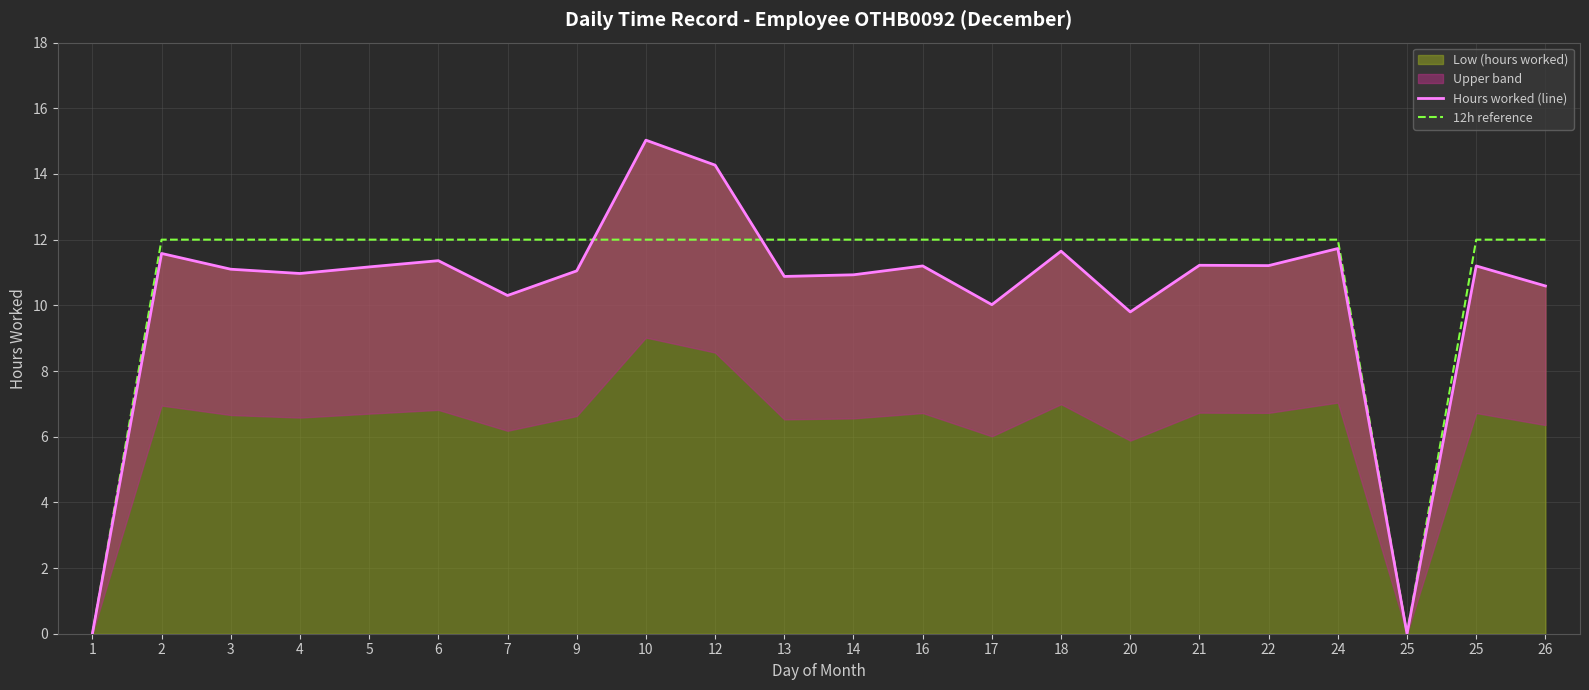

What is the difference between the maximum and minimum values in the 12h reference series?

12.0